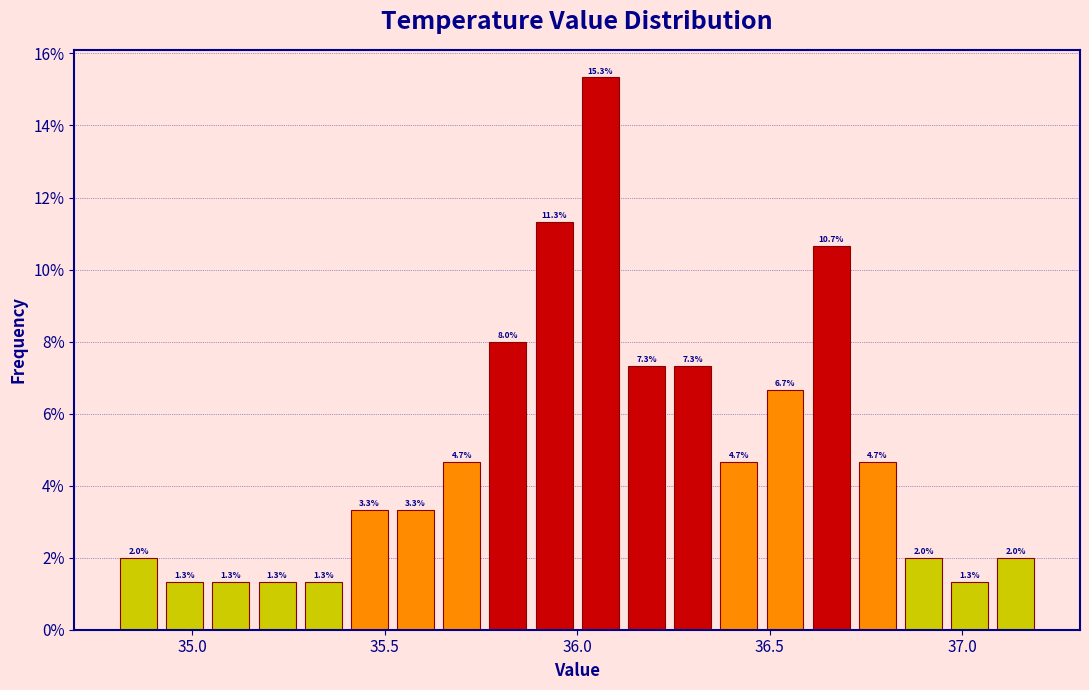

Around what value on the x-axis is the tallest bar? Give the approximate position of its centre, as read against the axis.

36.05